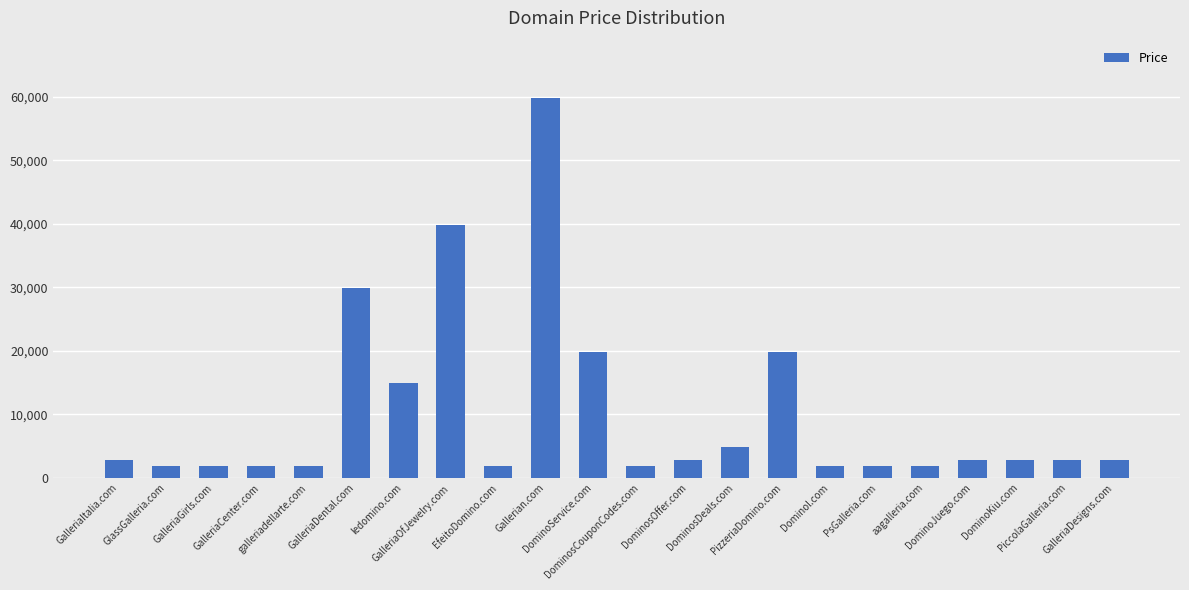

The value at DominoService.com is 33087. True or false?

False